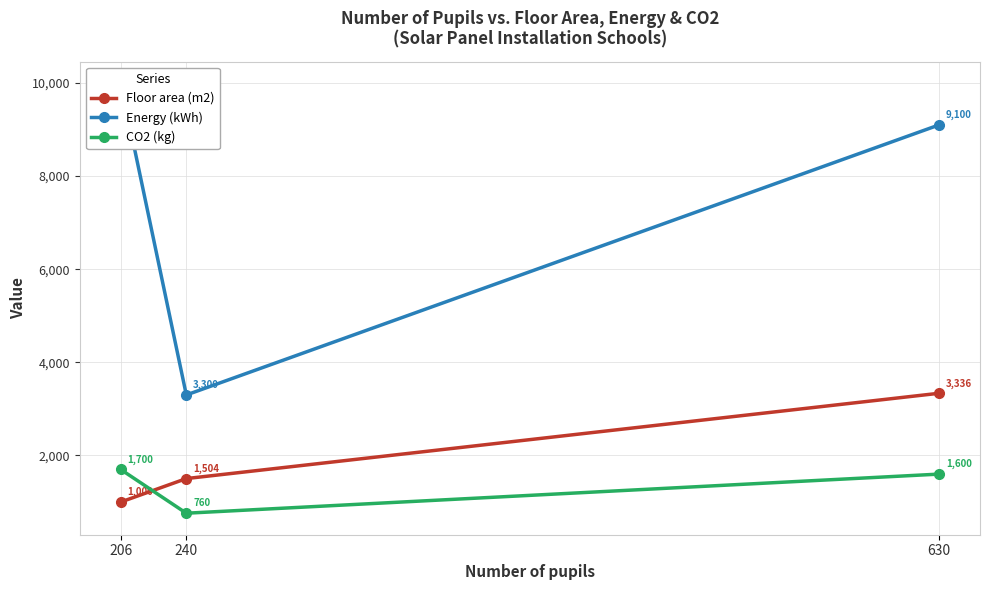

Is it true that Energy (kWh) equals 3300.0 at 240?

True